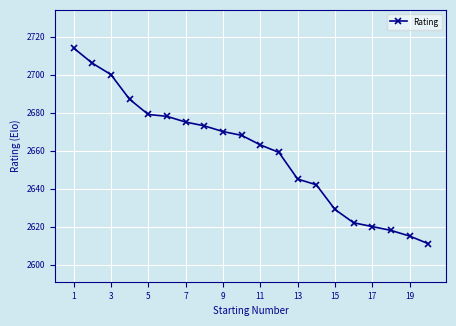

What is the maximum value shown in the chart?

2714